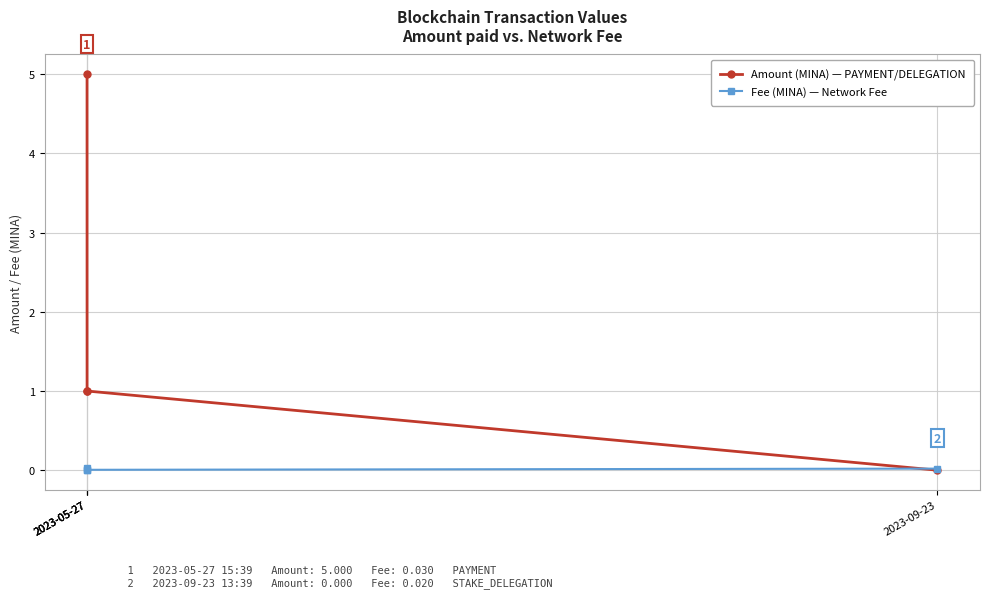

At which category is the sum across all series the highest?

2023-05-27